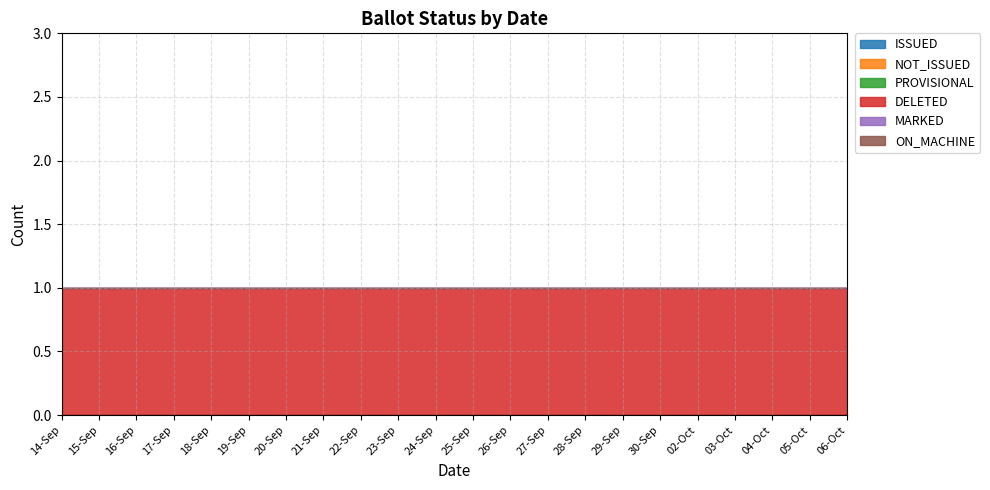

The ON_MACHINE series shows 0 at 26-Sep. True or false?

True